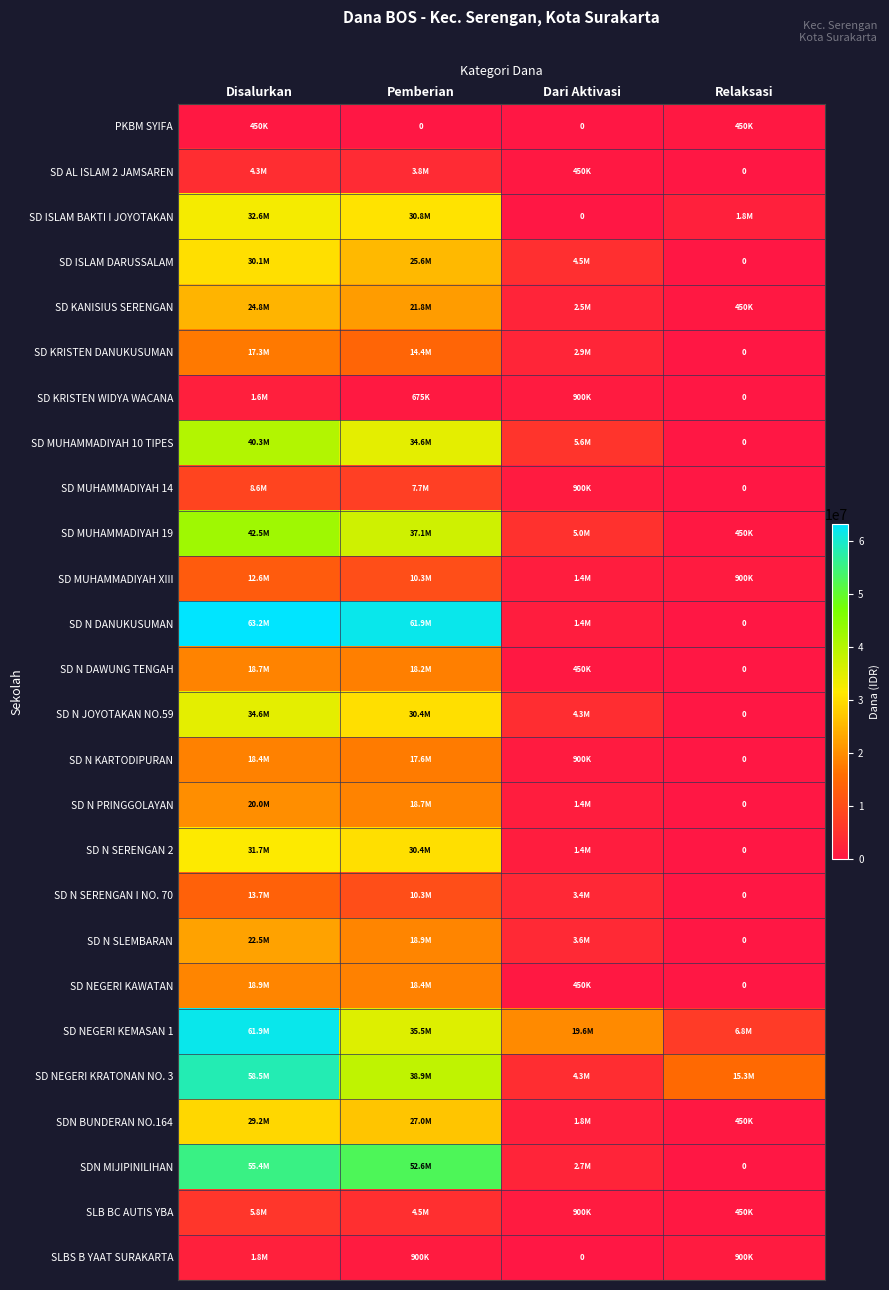

At which category does the chart reach its minimum across all series?

Pemberian